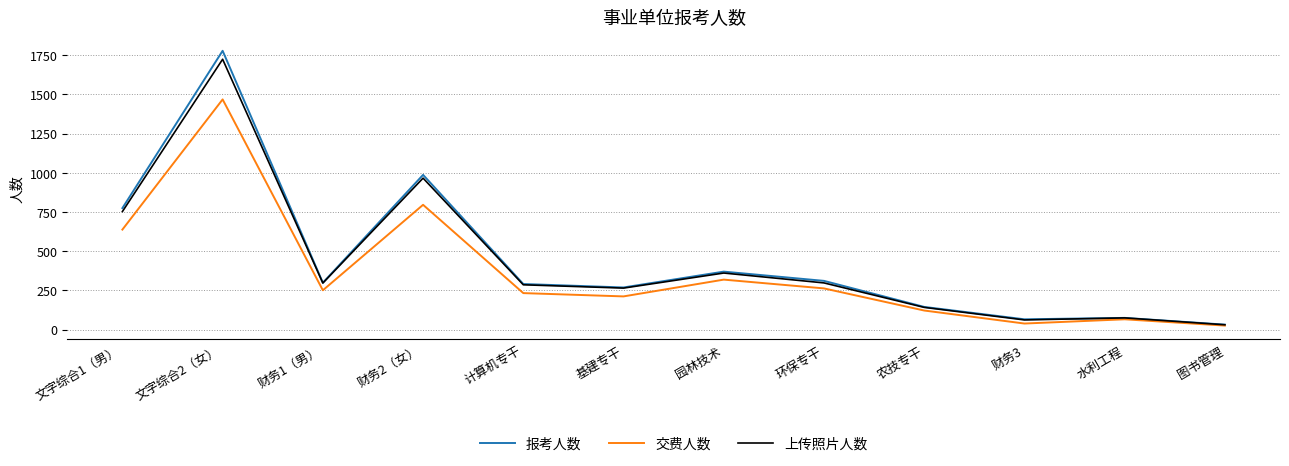

What is the difference between the second highest and minimum values in the 上传照片人数 series?

935